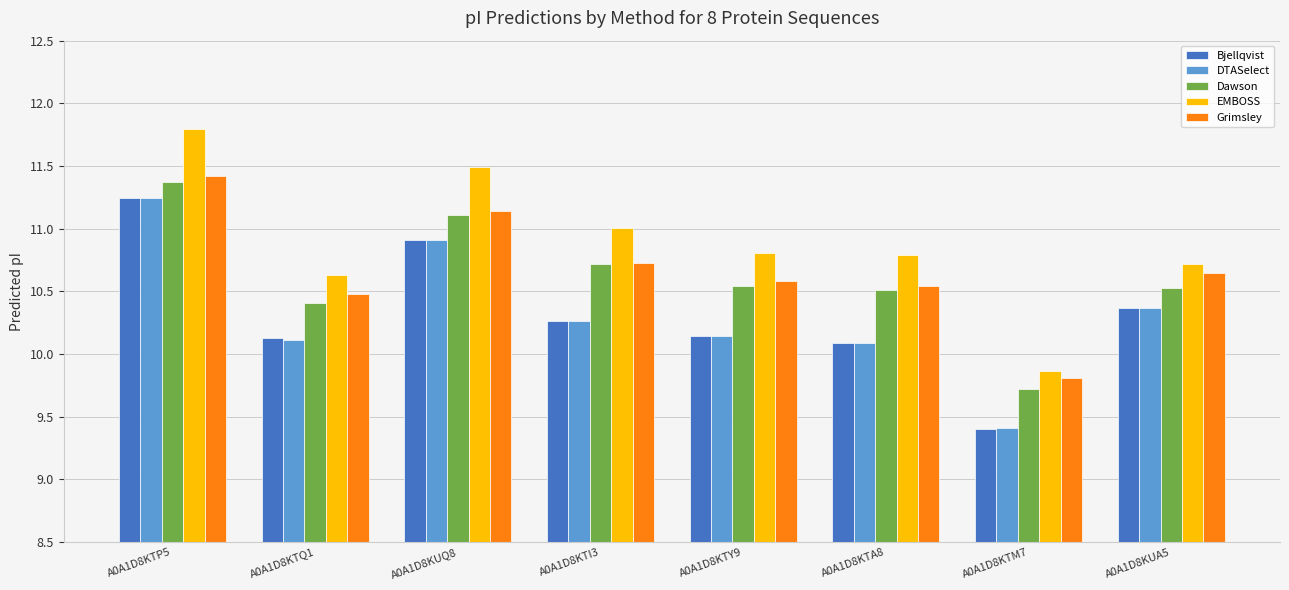

What is the label of the 6th bar from the right?

A0A1D8KUQ8